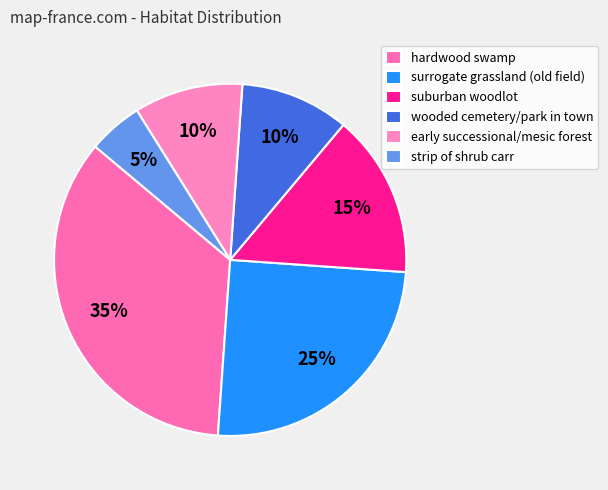

What portion of the pie excludes strip of shrub carr?

95.0%